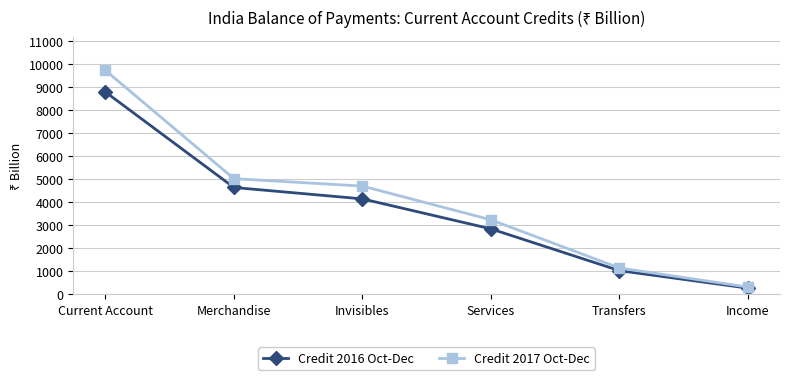

What is the value of the Credit 2016 Oct-Dec point at the 1st from the left?

8778